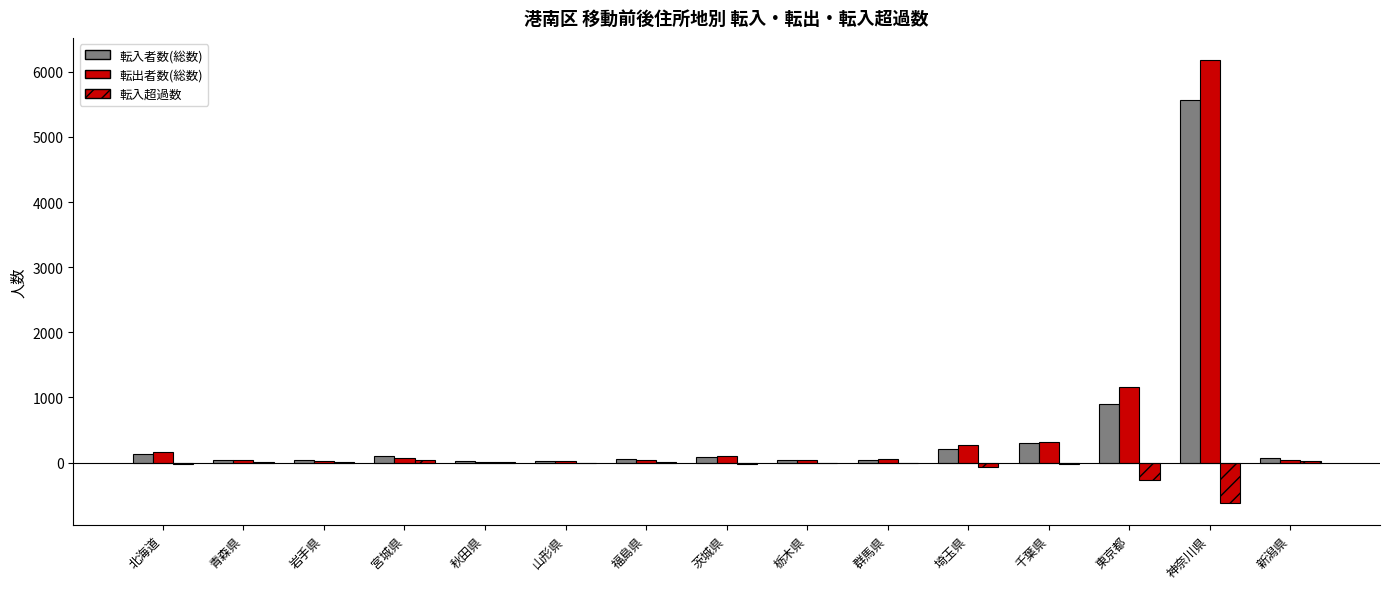

Reading left to right, what are all the values shown in this chart?

転入者数(総数): 北海道=132	青森県=47	岩手県=33	宮城県=106	秋田県=23	山形県=20	福島県=48	茨城県=80	栃木県=45	群馬県=41	埼玉県=207	千葉県=300	東京都=902	神奈川県=5567	新潟県=76
転出者数(総数): 北海道=160	青森県=37	岩手県=30	宮城県=64	秋田県=15	山形県=23	福島県=44	茨城県=106	栃木県=45	群馬県=50	埼玉県=273	千葉県=319	東京都=1168	神奈川県=6181	新潟県=45
転入超過数: 北海道=-28	青森県=10	岩手県=3	宮城県=42	秋田県=8	山形県=-3	福島県=4	茨城県=-26	栃木県=0	群馬県=-9	埼玉県=-66	千葉県=-19	東京都=-266	神奈川県=-614	新潟県=31